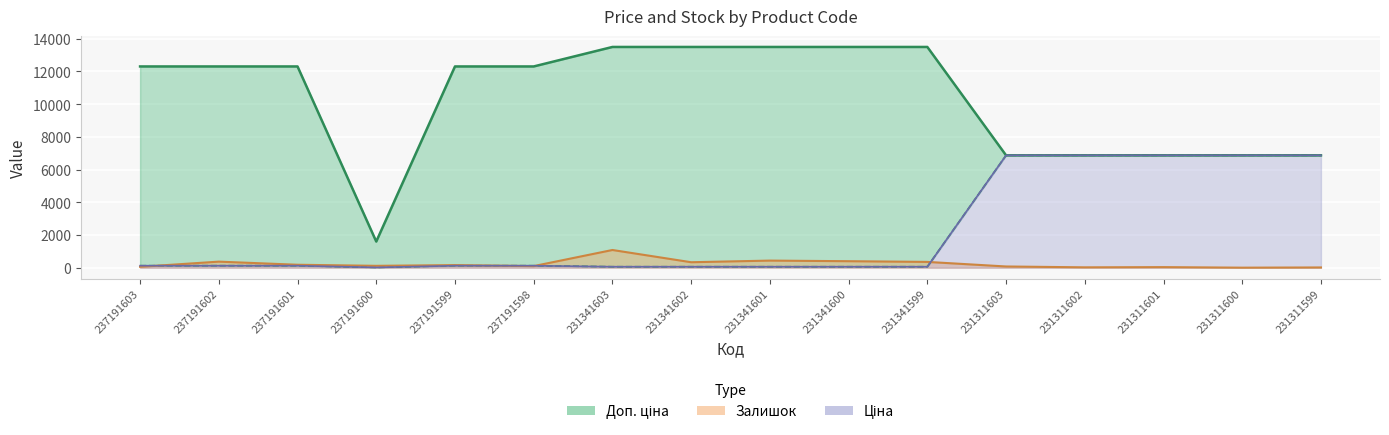

Reading left to right, list all the values displayed in this chart.

Ціна: 123.0	123.0	123.0	16.0	123.0	123.0	60.0	60.0	60.0	60.0	60.0	6869.4	6869.4	6869.4	6869.4	6869.4
Доп. ціна: 12302.0	12302.0	12302.0	1599.0	12302.0	12302.0	13493.2	13493.2	13493.2	13493.2	13493.2	6869.4	6869.4	6869.4	6869.4	6869.4
Залишок: 55.0	370.0	180.0	114.0	159.0	98.0	1082.0	334.0	434.0	397.0	354.0	74.0	22.0	35.0	2.0	15.0